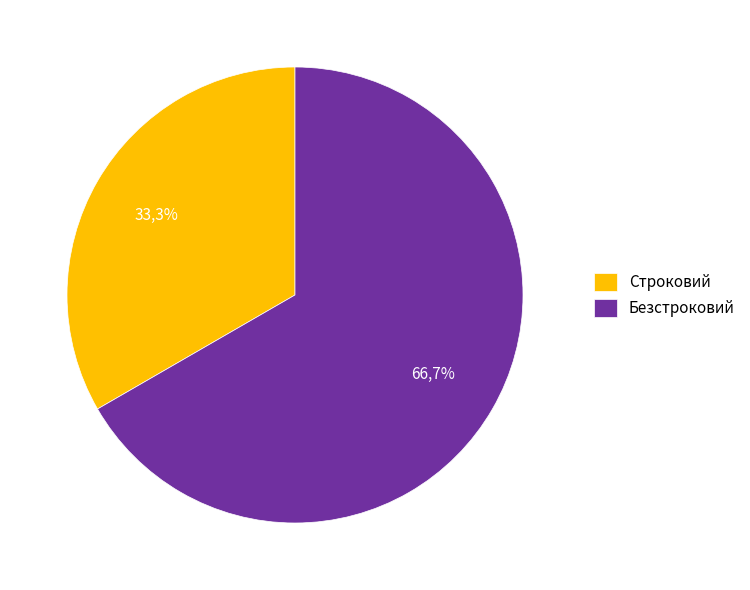

Is there any slice that represents more than half of the pie?

Yes